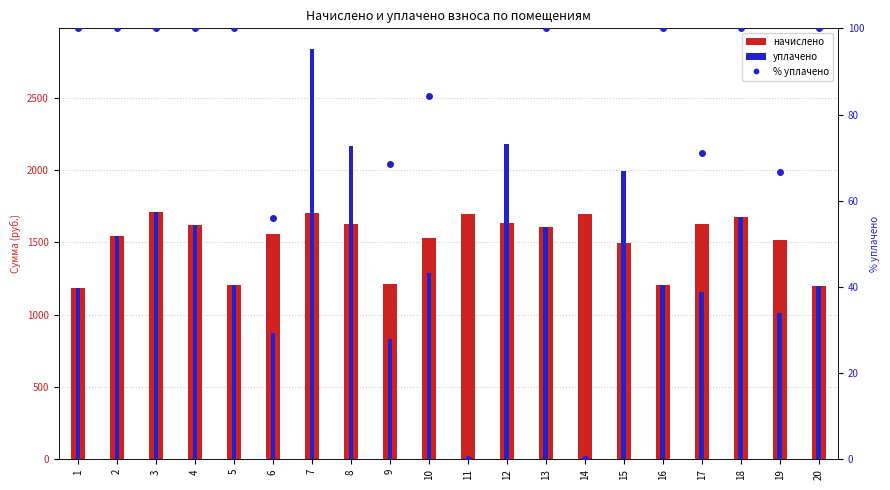

Rank the series at 15 from highest to lowest value.

уплачено, начислено, % уплачено